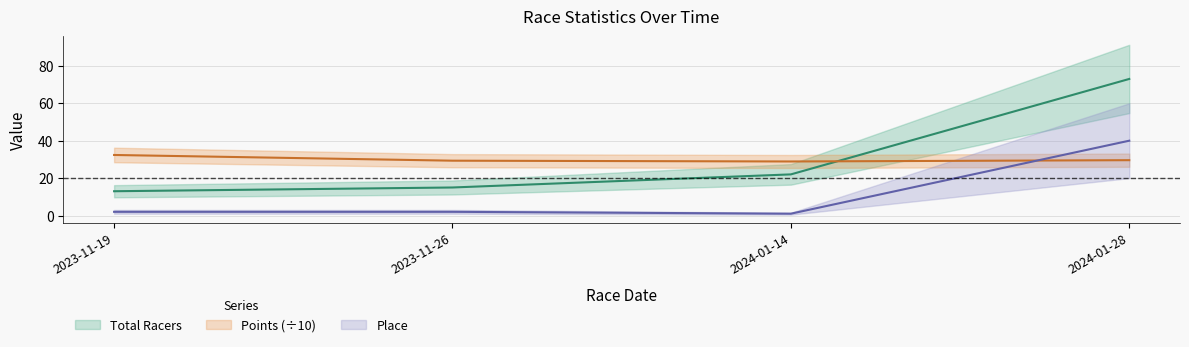

What is the sum of the Points values at 2023-11-26 and 2024-01-14?

58.2